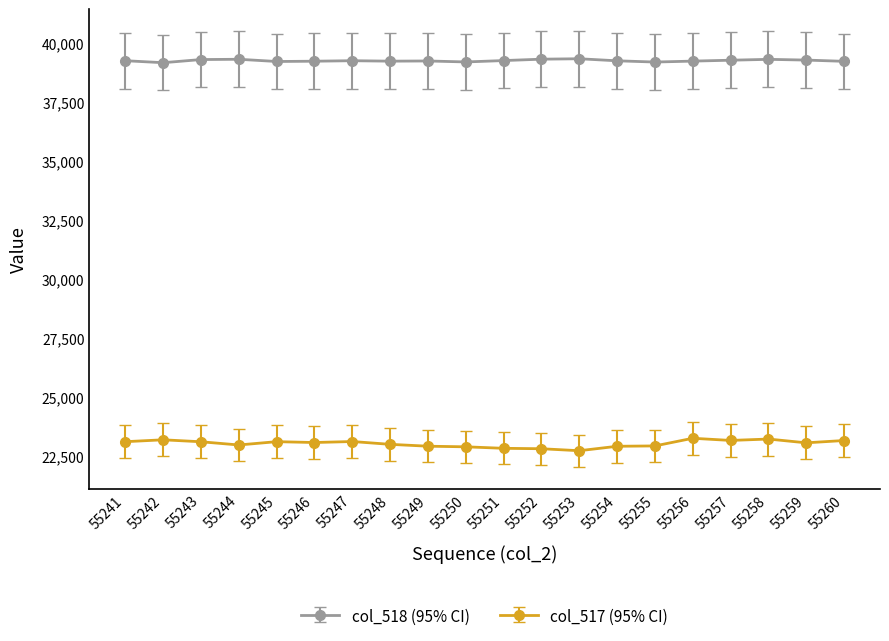

Rank the series at 55251 from highest to lowest value.

col_518 (95% CI), col_517 (95% CI)